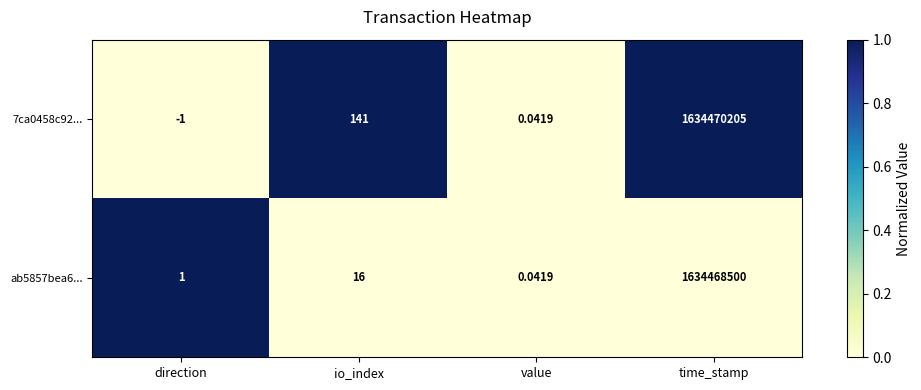

What is the greatest value displayed?

1634470205.0